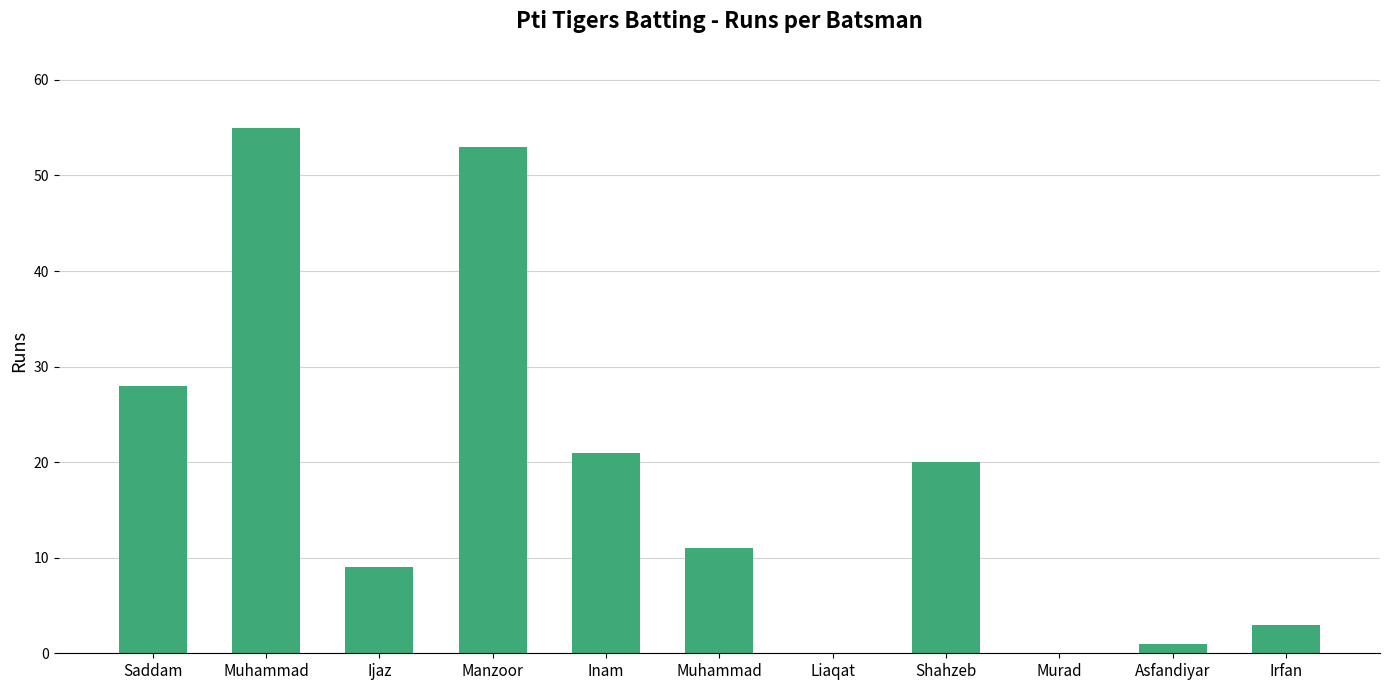

How many series are shown in this chart?

1